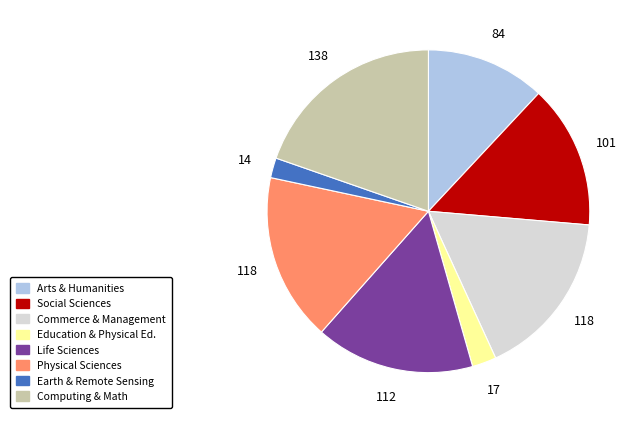

Does Commerce & Management represent more than half of the total?

No